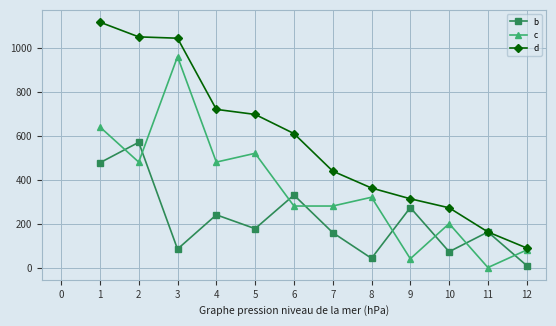

What is the highest value of the b series?

570